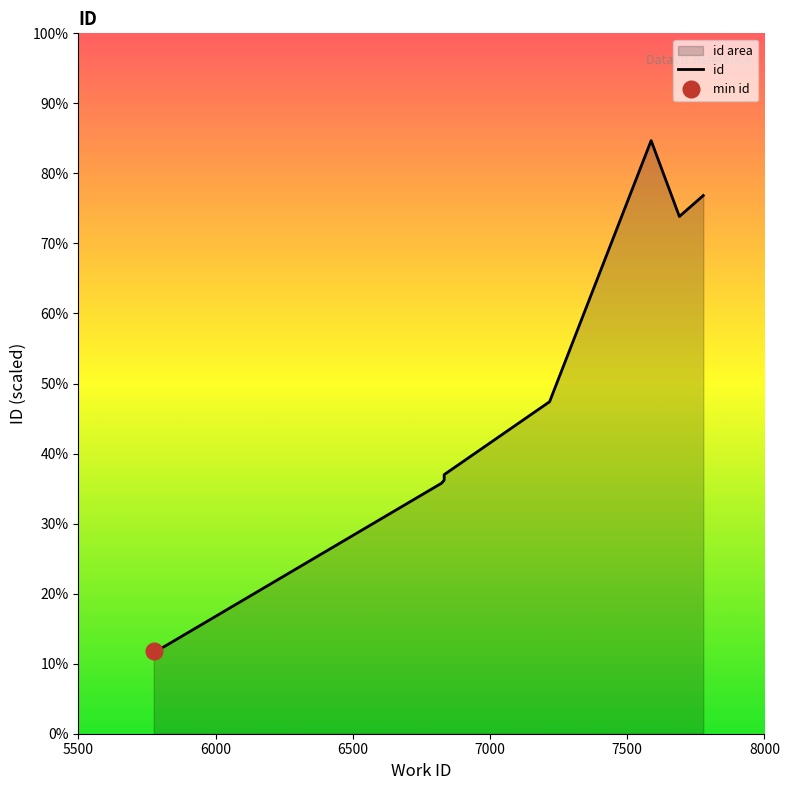

Is it true that the value at 6823 is 27438?

False